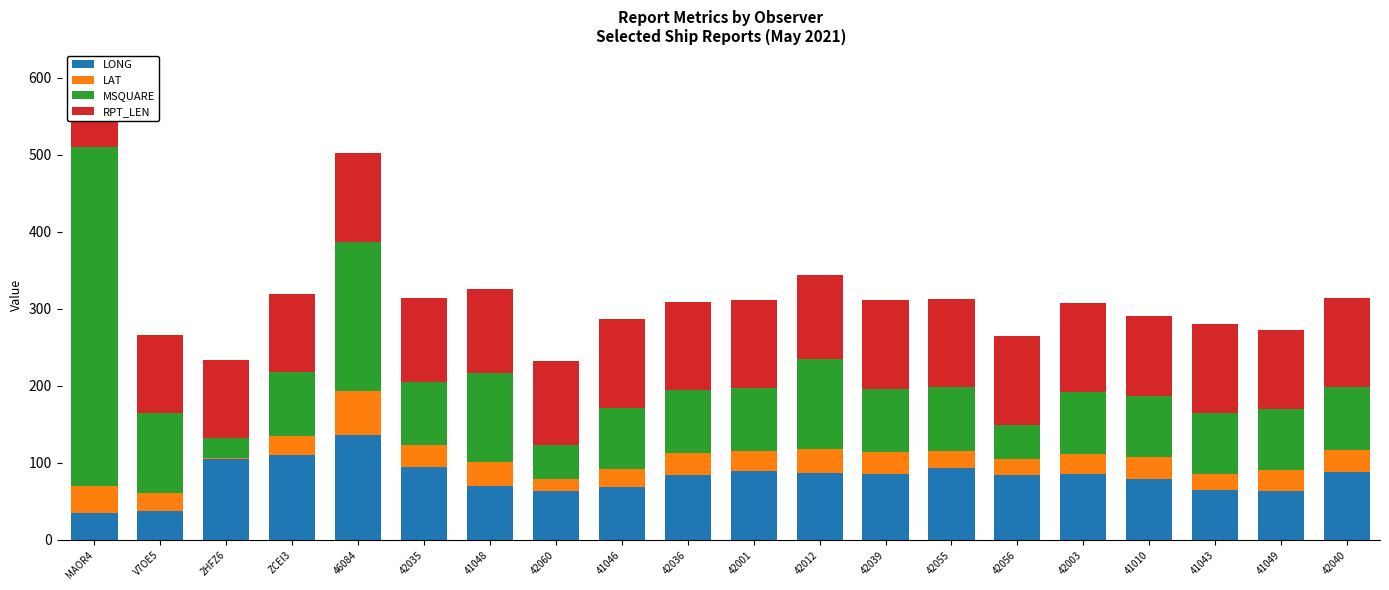

What is the sum of all RPT_LEN values?

2190.0